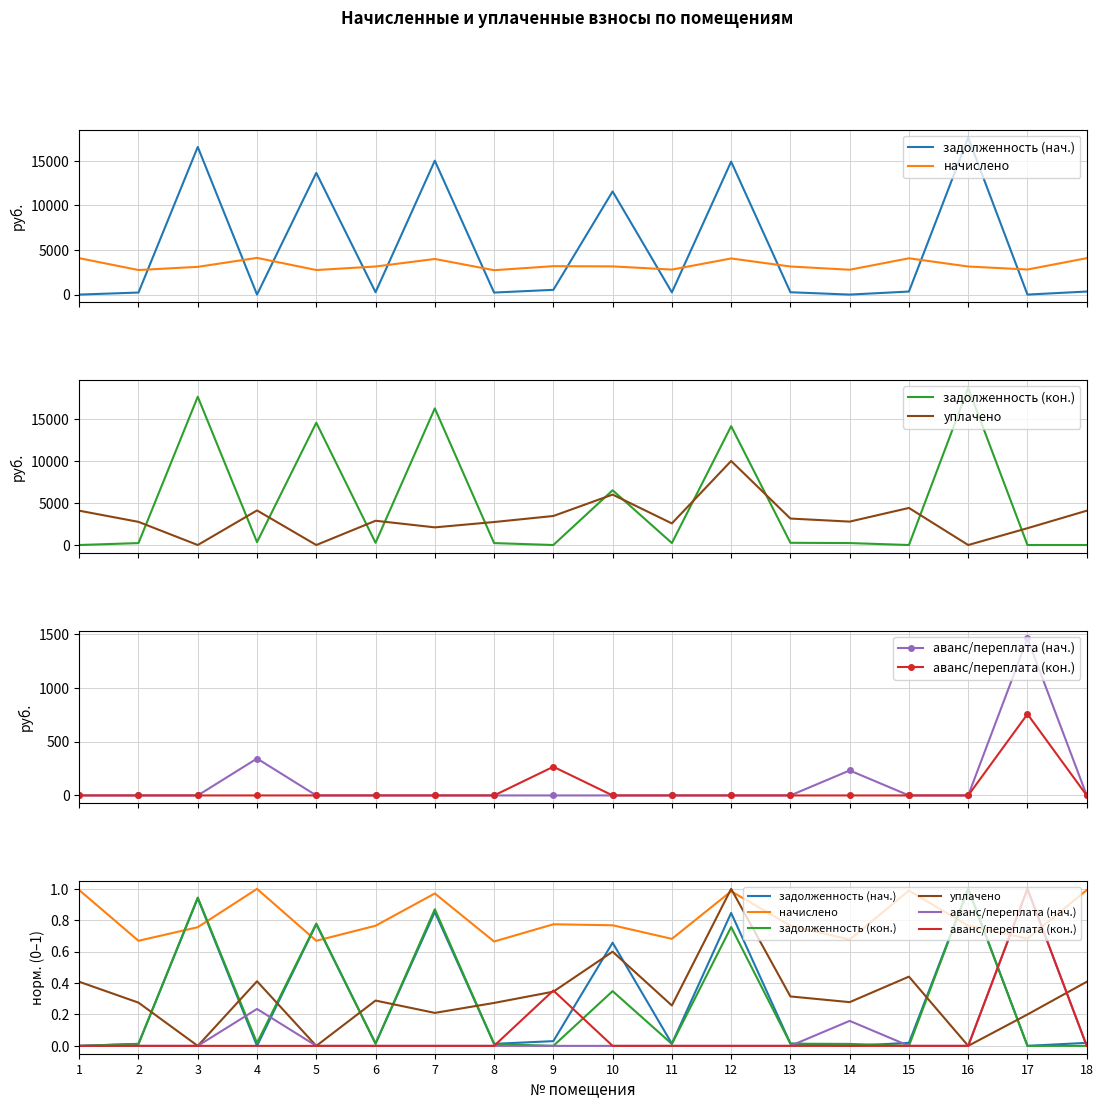

True or false: аванс/переплата (кон.) and аванс/переплата (нач.) cross at least once.

False